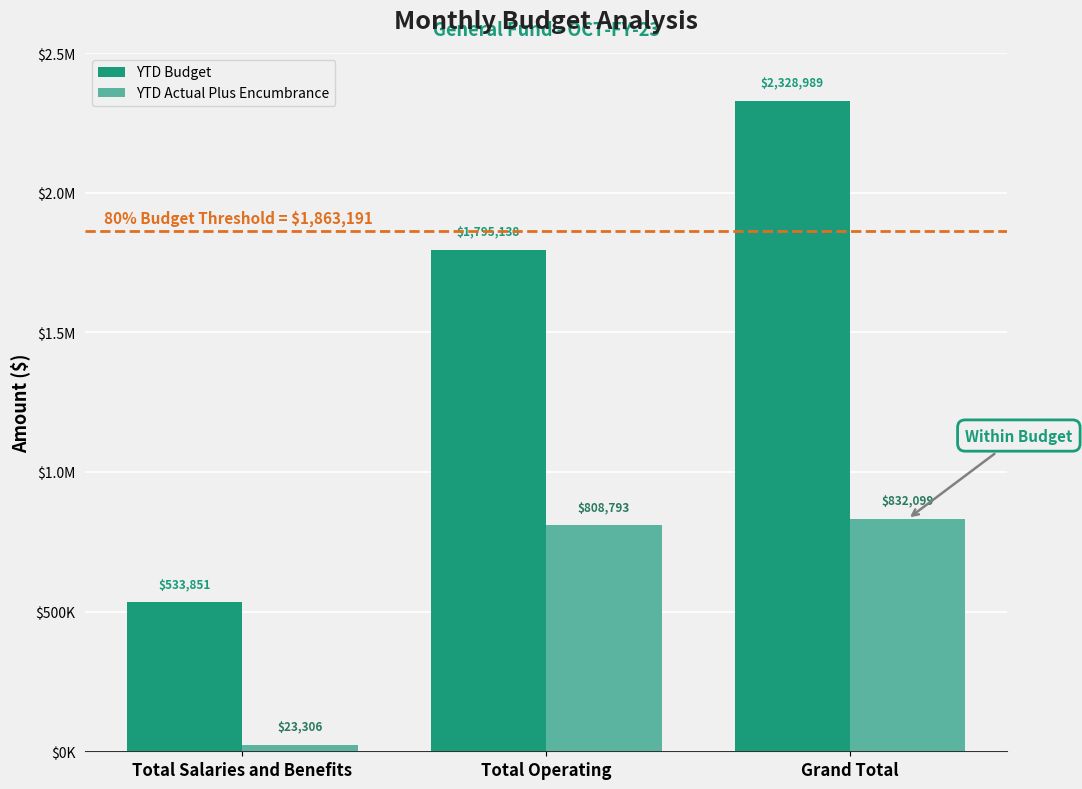

At which label does YTD Budget first exceed 1795137?

Total Operating